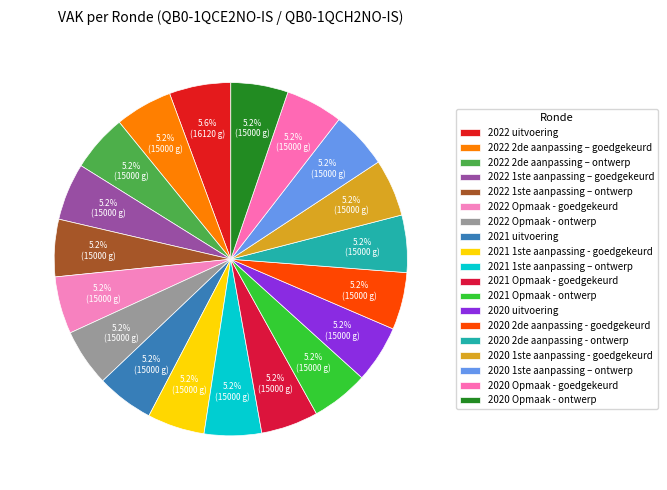

How many segments does this pie chart have?

19